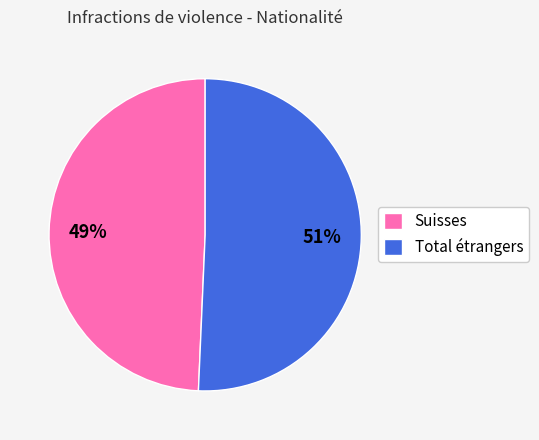

Which slice is the smallest?

Suisses